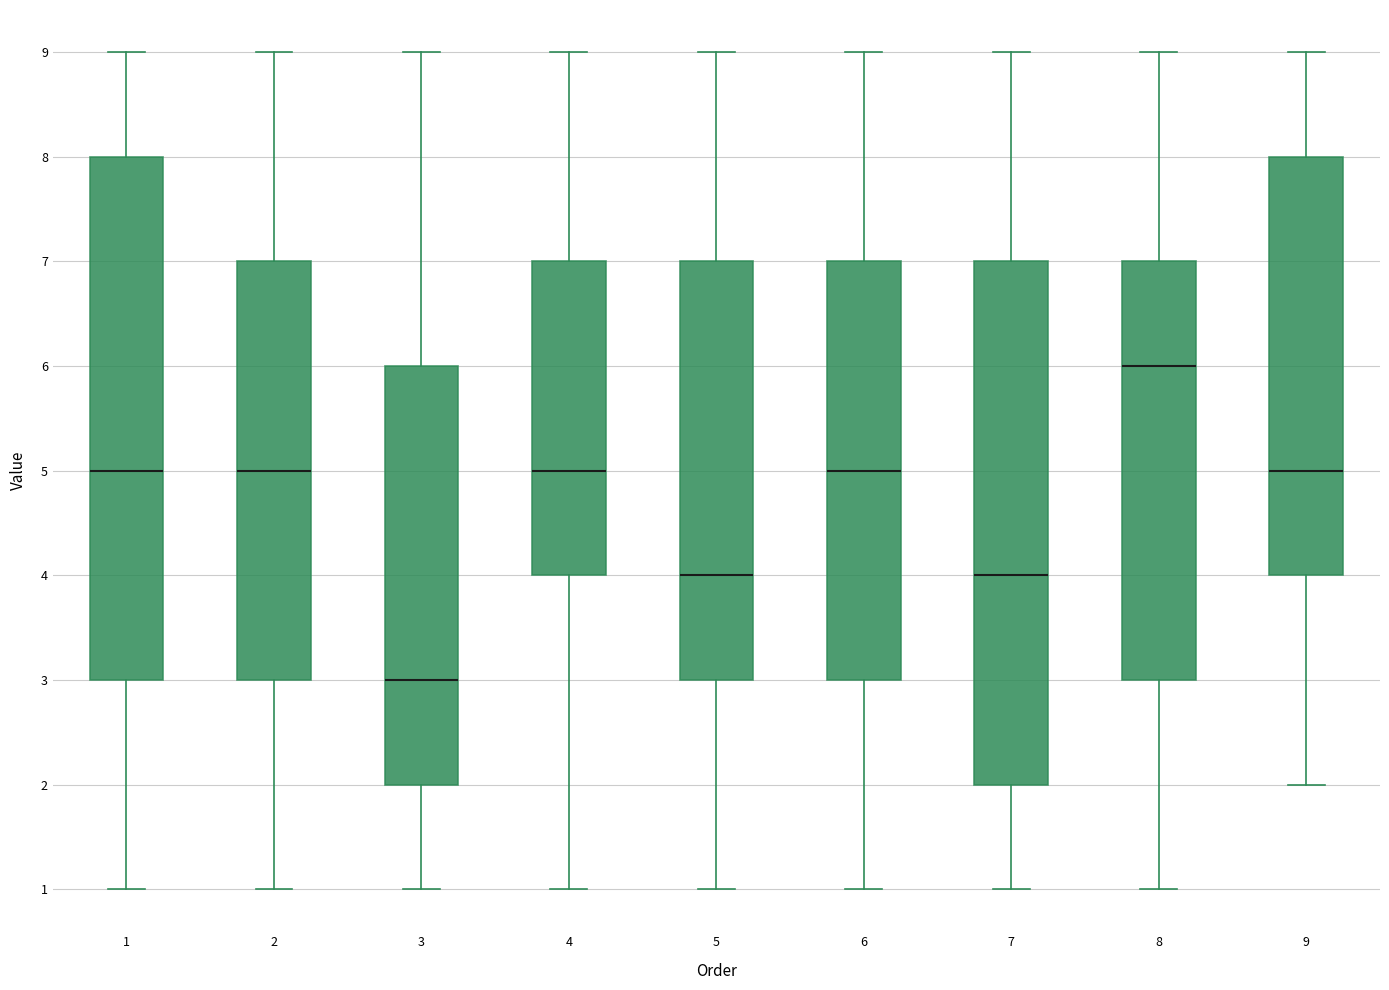

Reading left to right, read every box against the y-axis: the position of its median line, the range the box covers, and the ends of its whiskers. The values are not printed on the chart, so give them approximately, as read against the axis.

1: median 5, box 3 to 8, whiskers 1 to 9
2: median 5, box 3 to 7, whiskers 1 to 9
3: median 3, box 2 to 6, whiskers 1 to 9
4: median 5, box 4 to 7, whiskers 1 to 9
5: median 4, box 3 to 7, whiskers 1 to 9
6: median 5, box 3 to 7, whiskers 1 to 9
7: median 4, box 2 to 7, whiskers 1 to 9
8: median 6, box 3 to 7, whiskers 1 to 9
9: median 5, box 4 to 8, whiskers 2 to 9